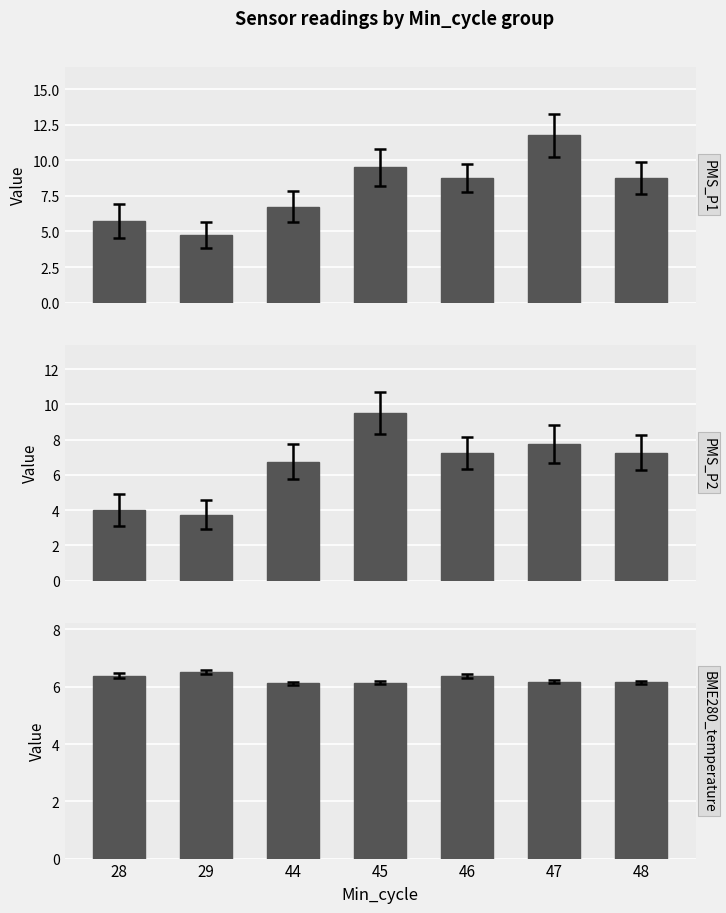

What is the smallest value displayed?

3.8